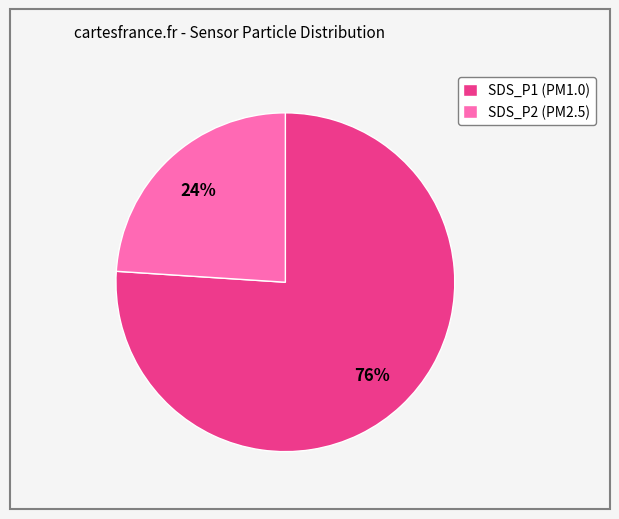

What is the ratio of the value at SDS_P2 to the value at SDS_P1?

0.3